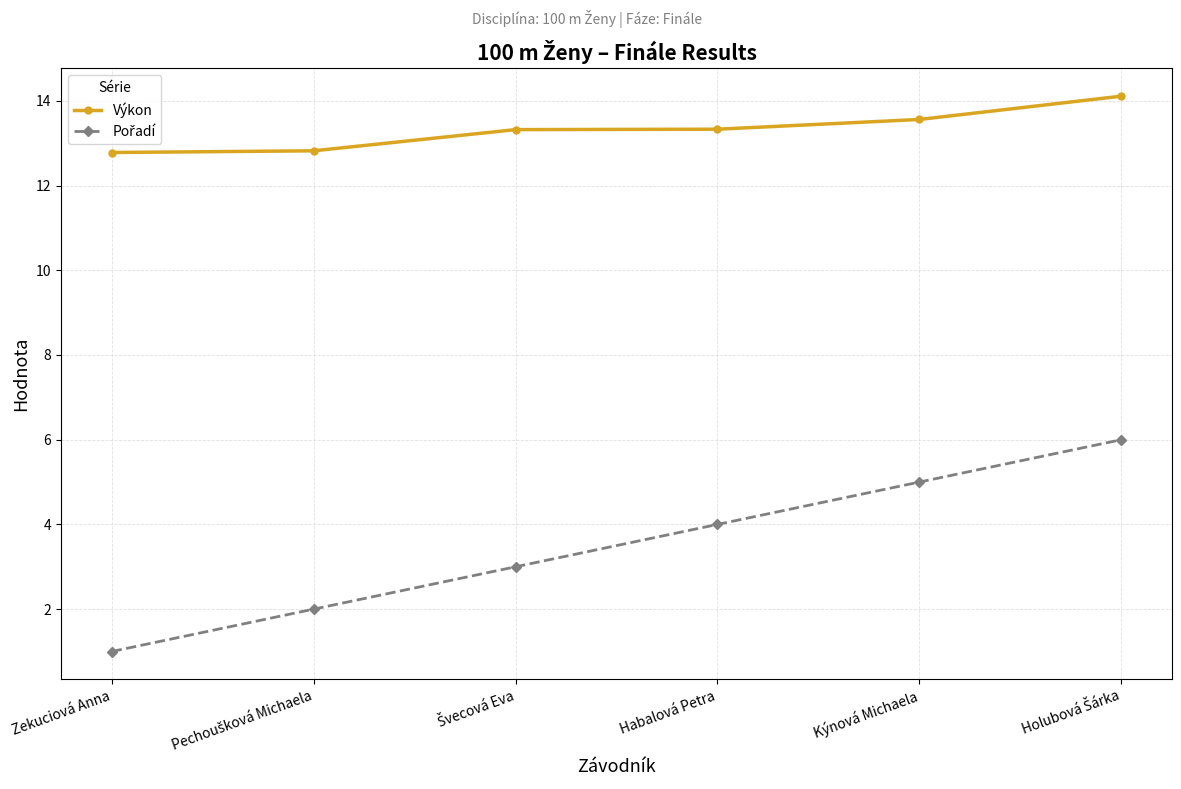

How many data points does each series have?

6